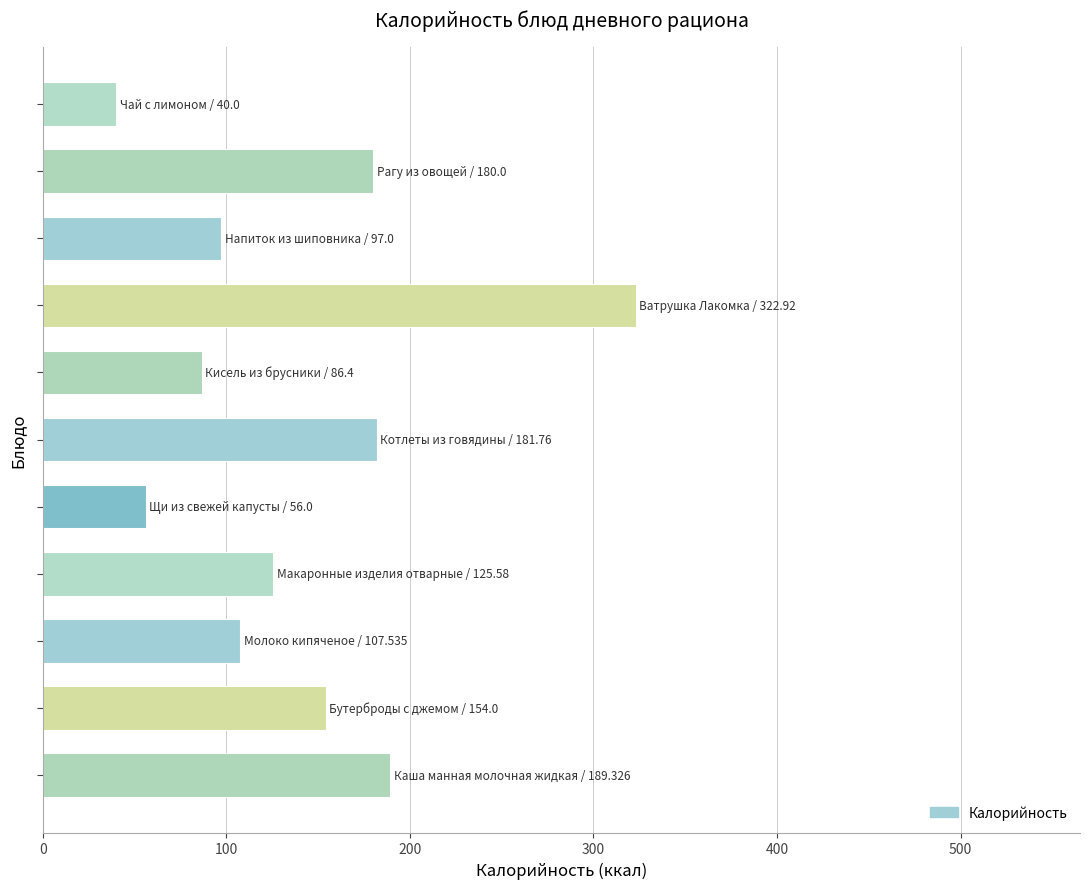

What is the greatest value displayed?

322.9